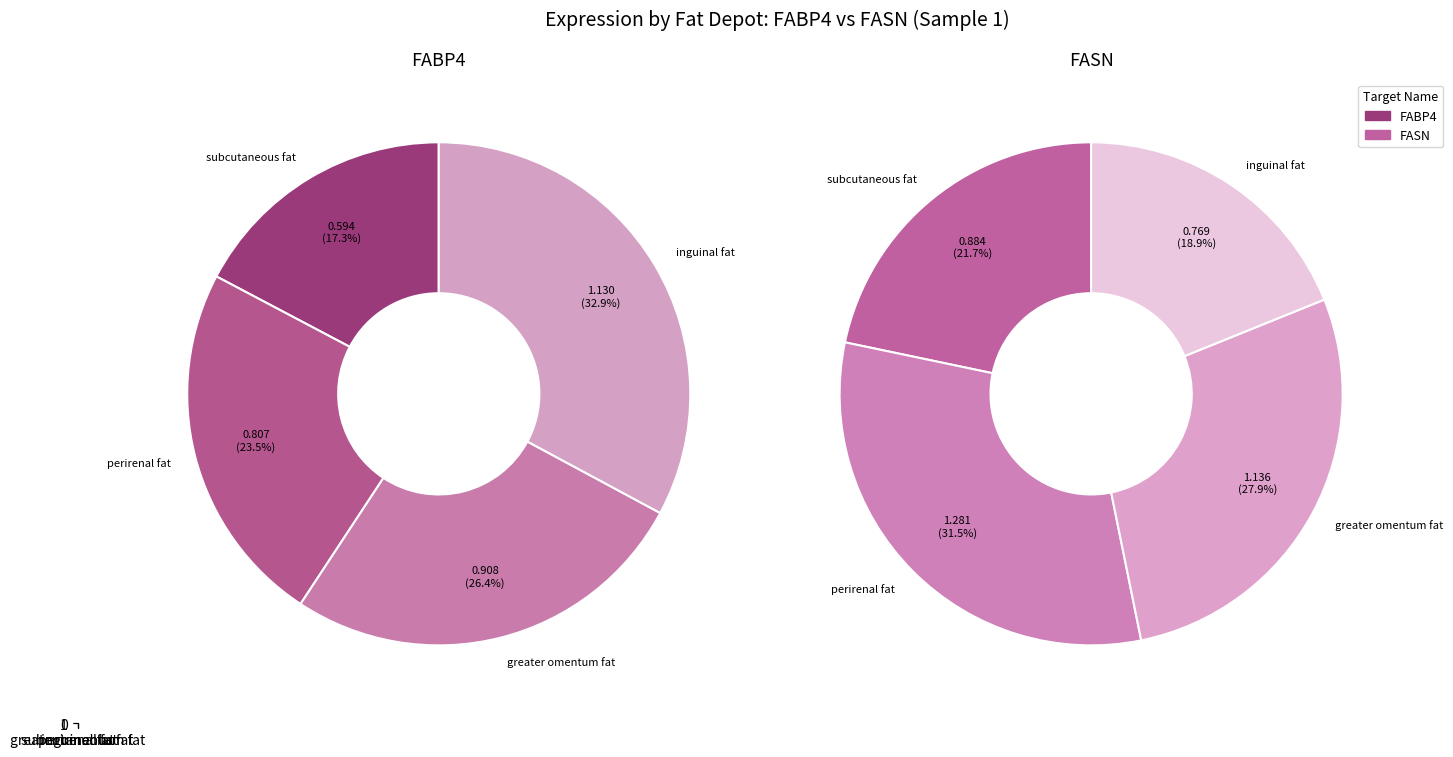

To the nearest percent, what is the difference between the inguinal fat and greater omentum fat slice percentages?

9%